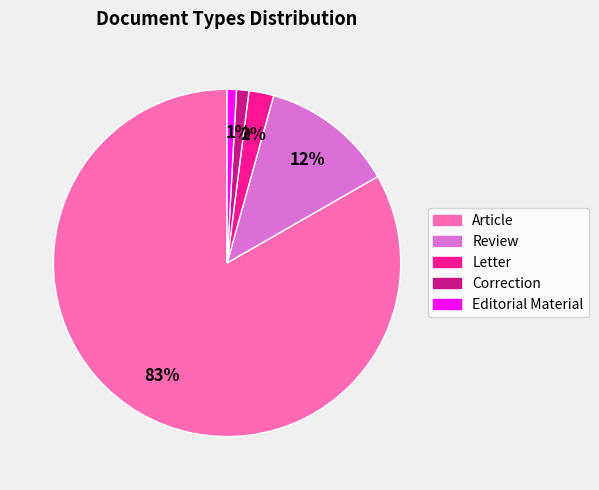

Which has a higher value, Editorial Material or Article?

Article